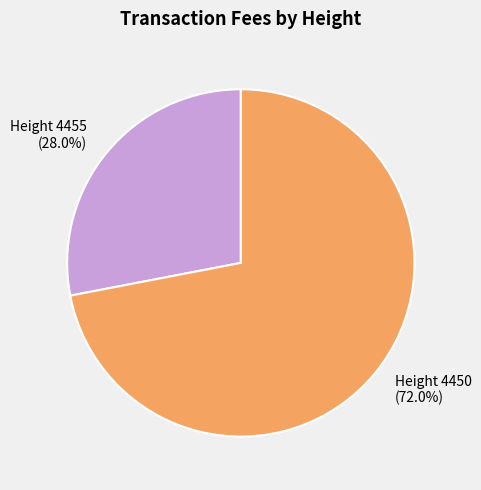

Is there any slice that represents more than half of the pie?

Yes